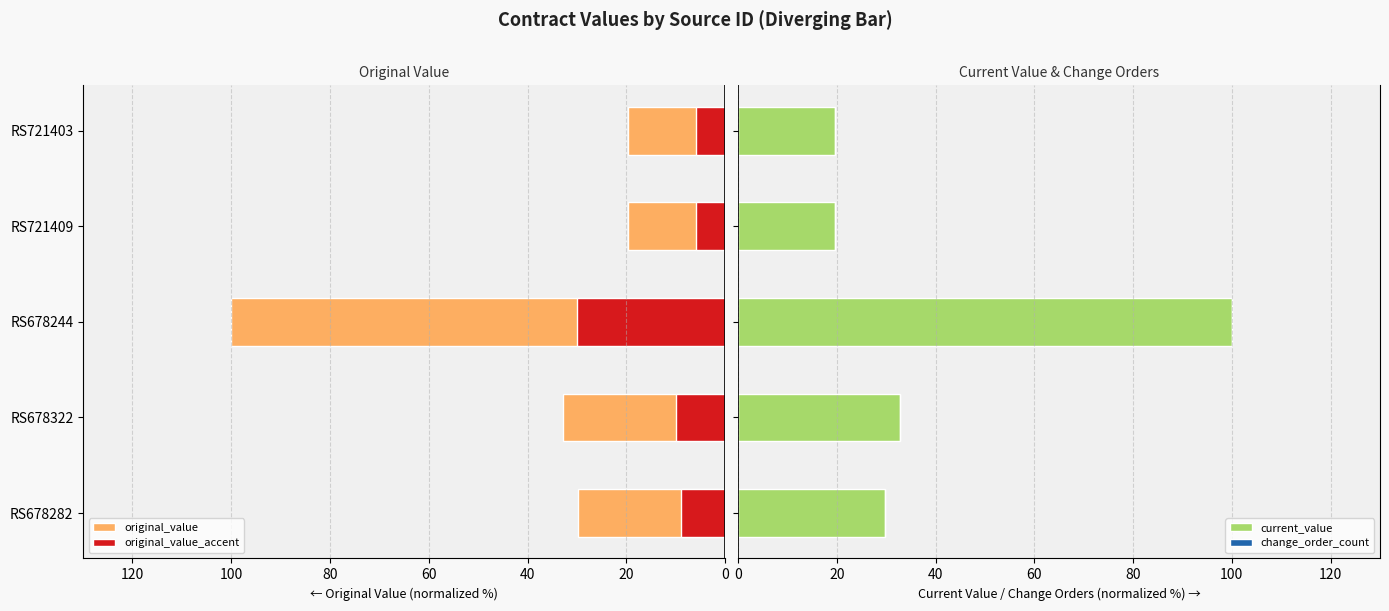

What is the sum of all current_value values?

201.7